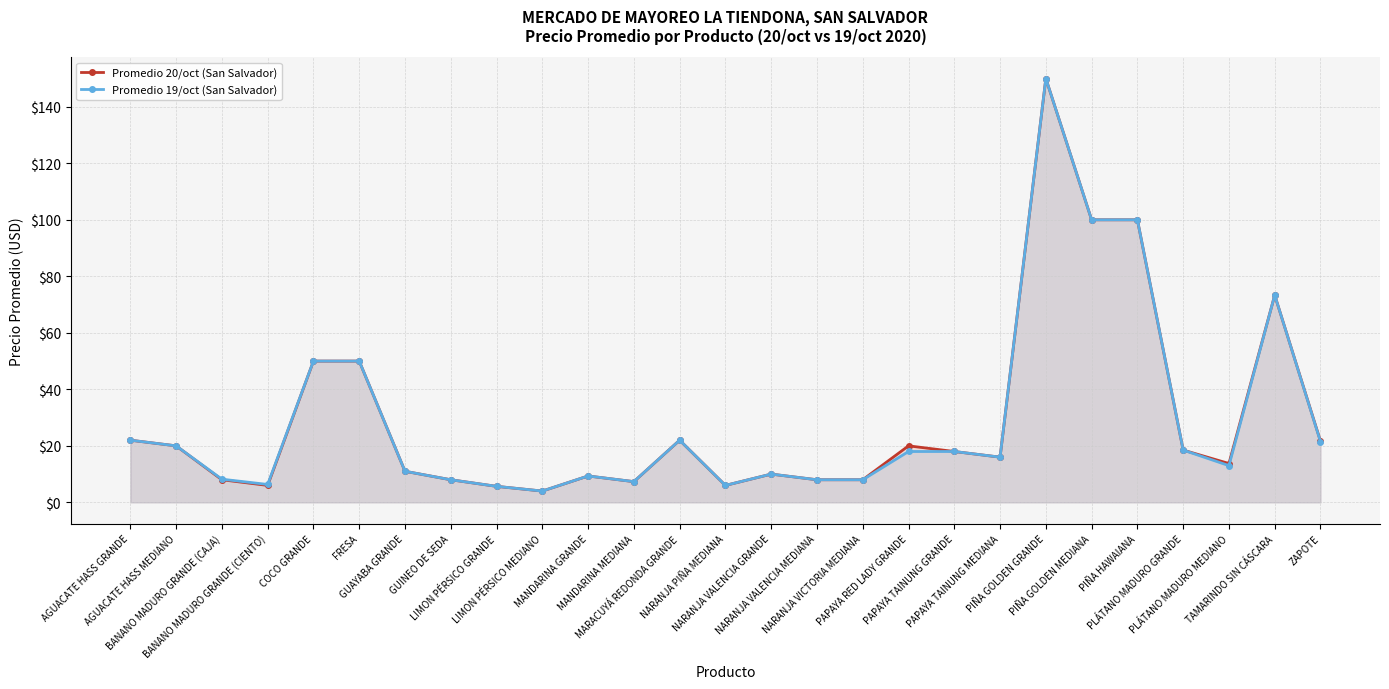

What position from the left is PIÑA GOLDEN GRANDE?

21